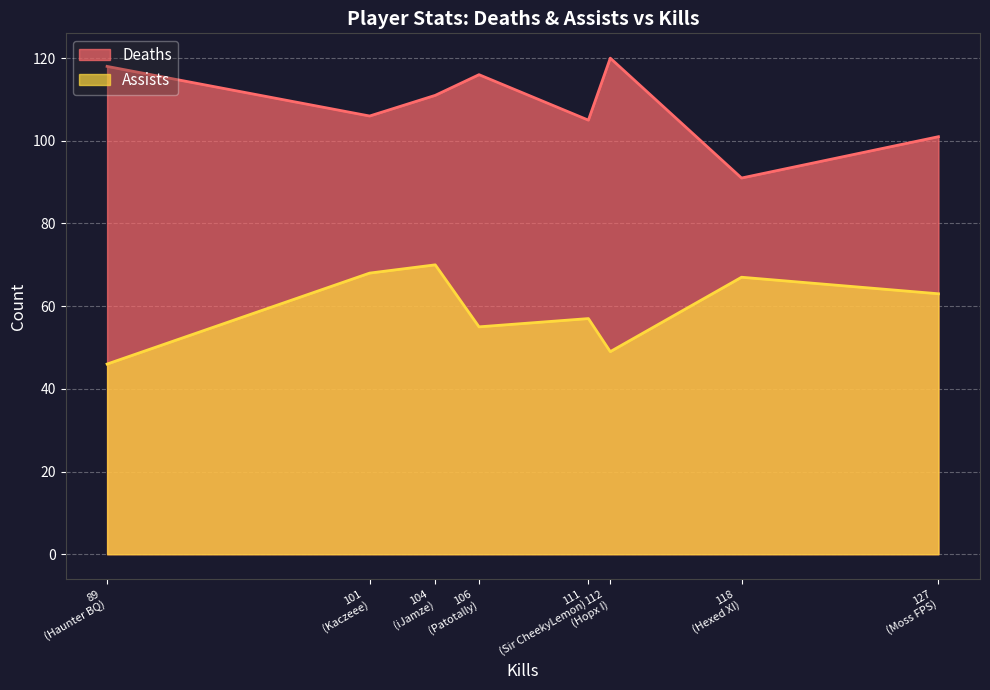

Rank the series at 101 from highest to lowest value.

Deaths, Assists